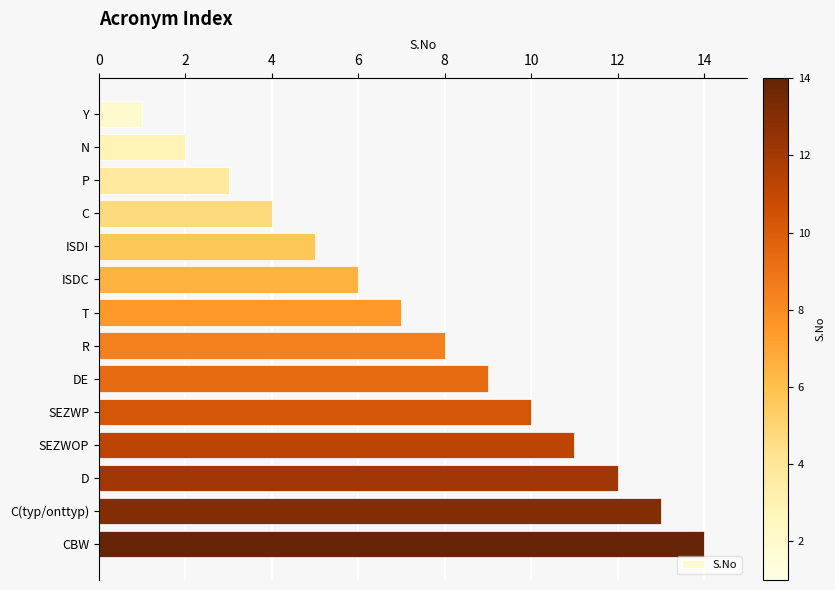

Between D and R, which is larger?

D